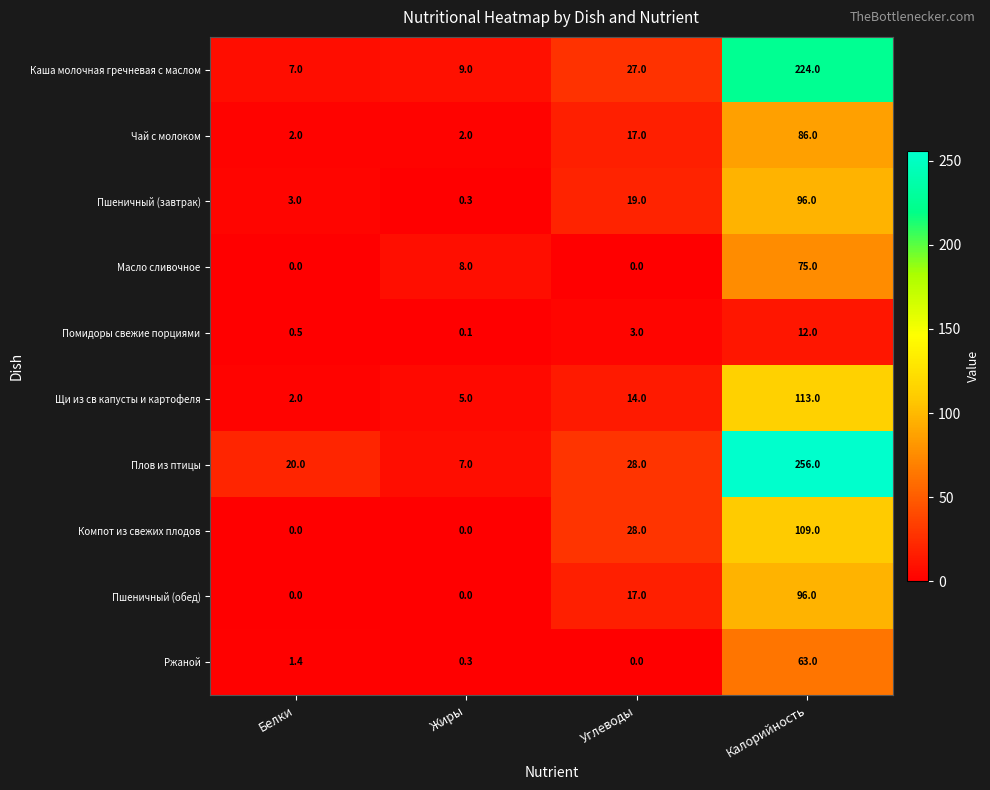

At how many categories does at least one series exceed 134?

1